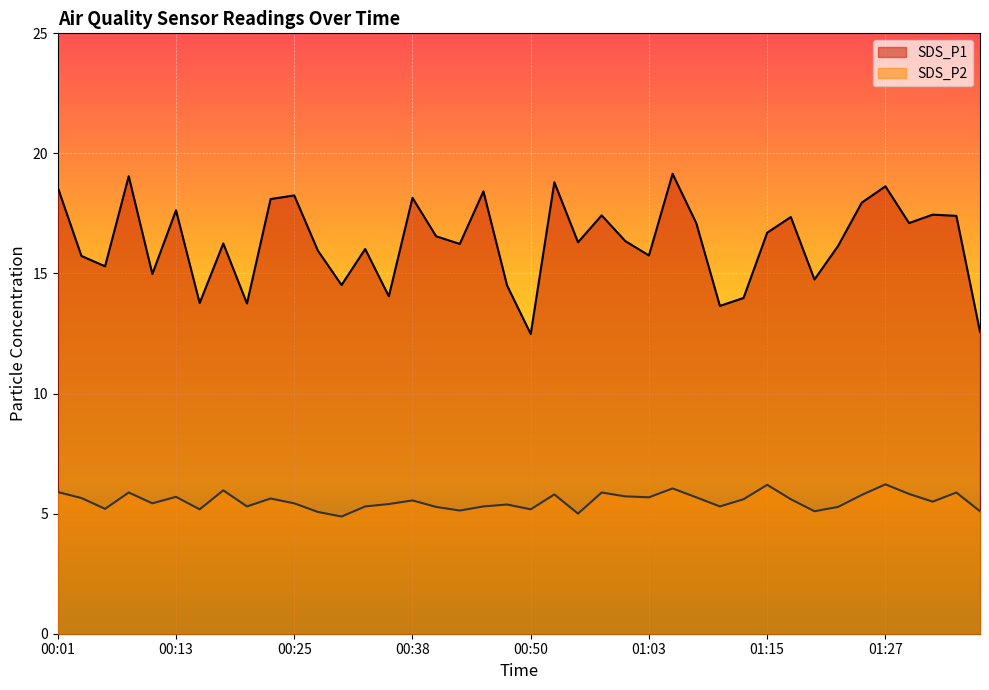

How many values in the SDS_P1 series exceed 16?

25